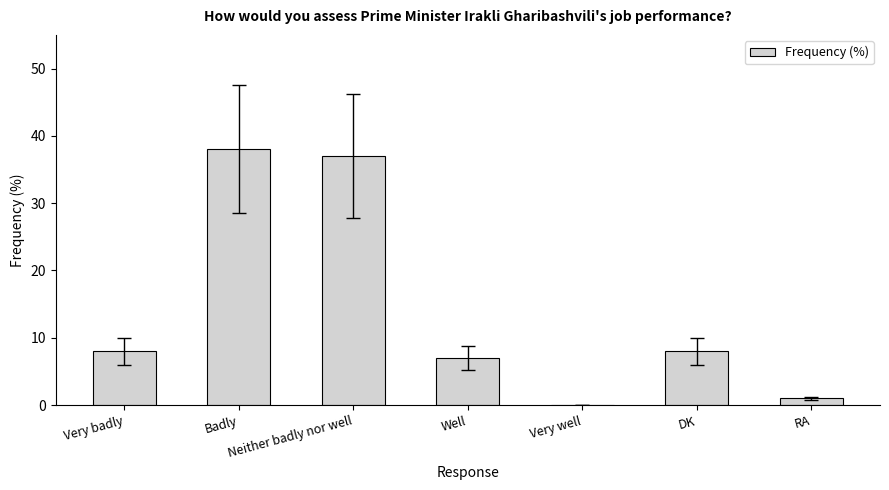

What is the sum of the values at Very well and DK?

8